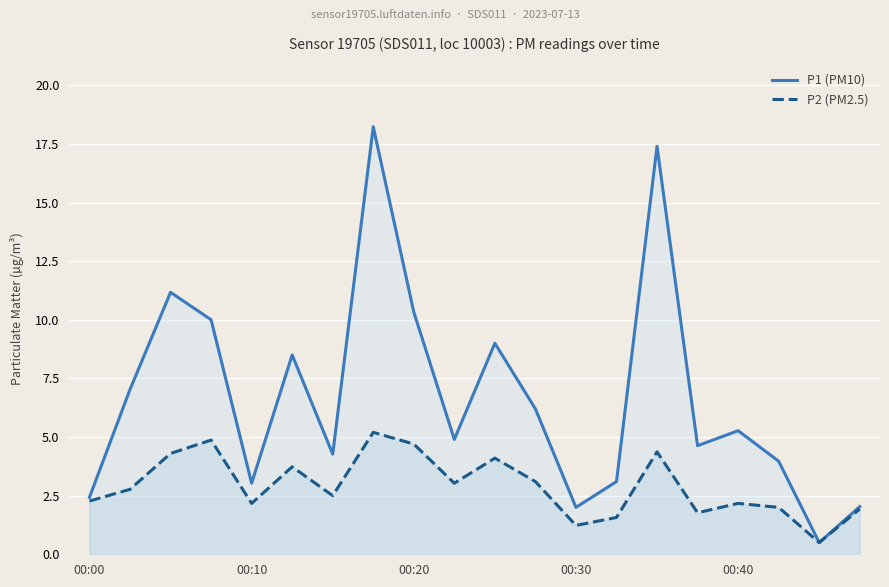

Which series has the largest total across all categories?

P1 (PM10)